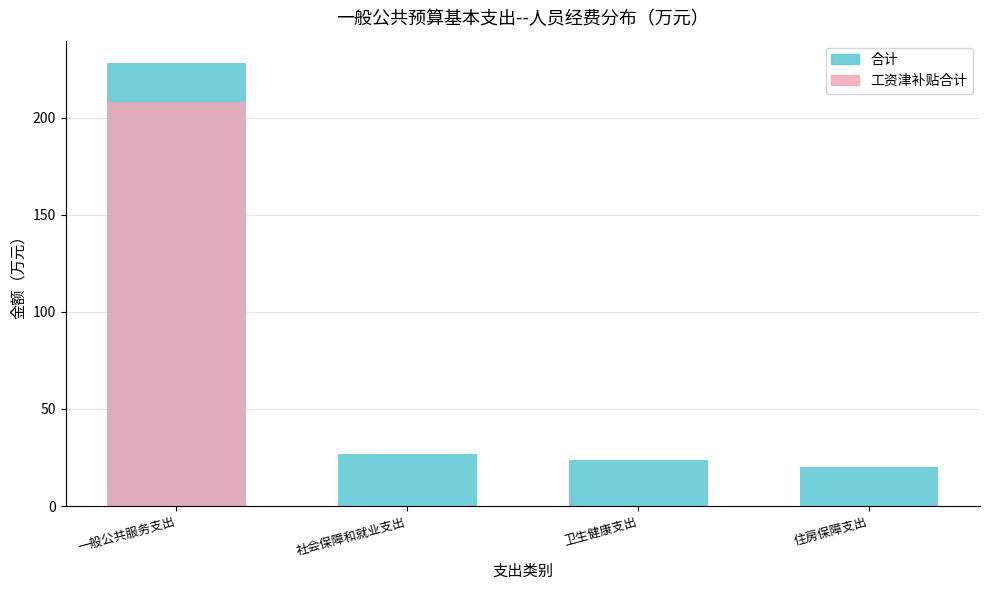

Which series changed the most between 一般公共服务支出 and 社会保障和就业支出?

工资津补贴合计